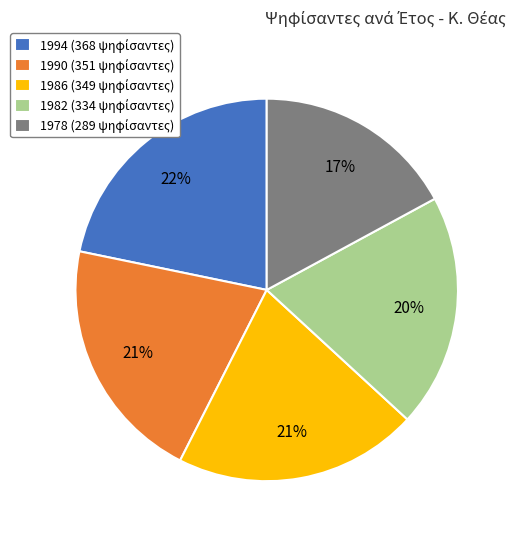

How many segments does this pie chart have?

5